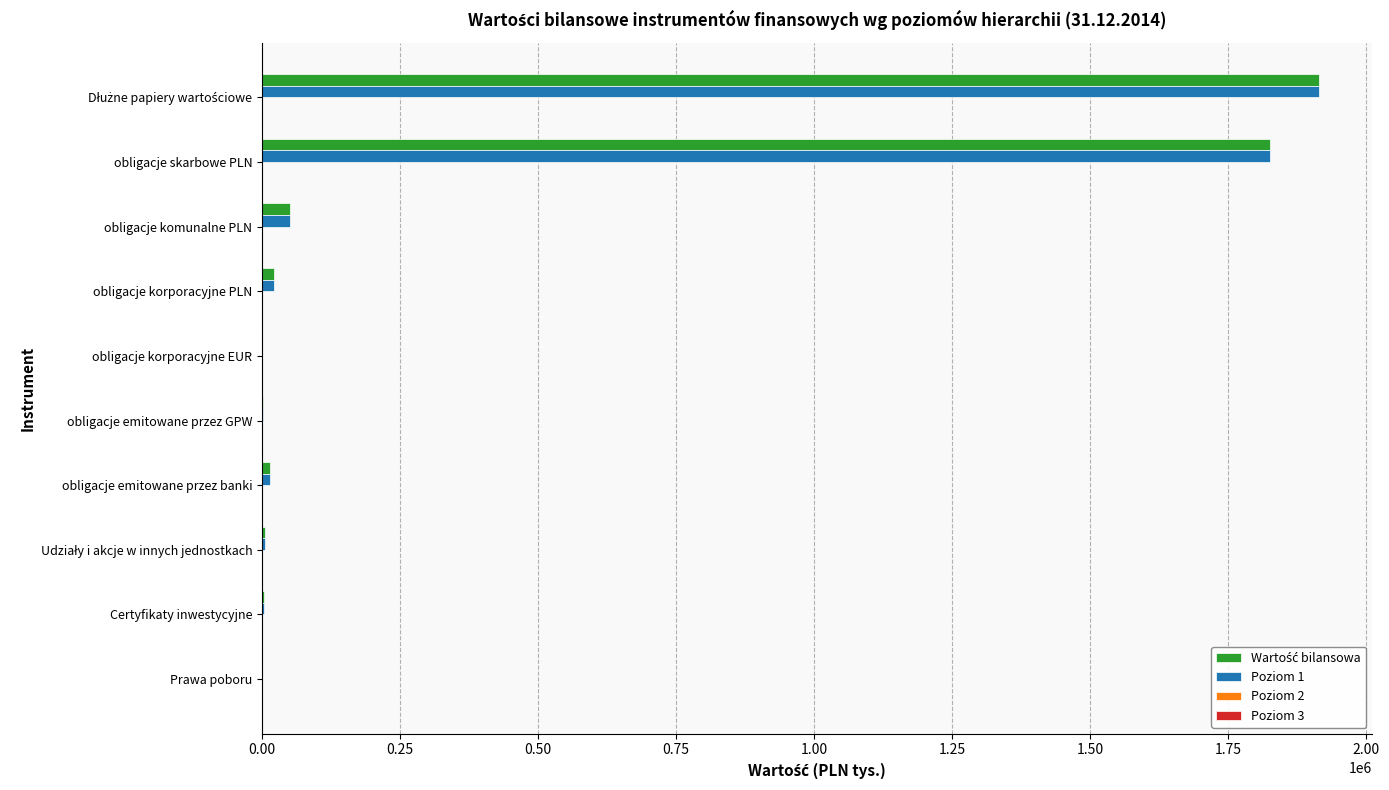

What is the maximum value shown in the chart?

1915120